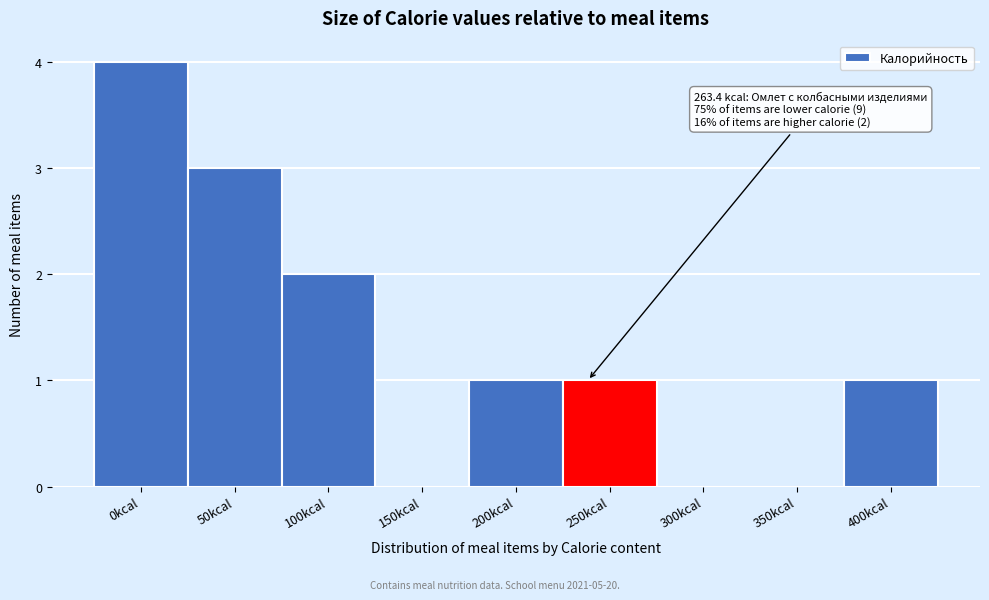

Reading left to right, what are all the values shown in this chart?

0kcal=4	50kcal=3	100kcal=2	150kcal=0	200kcal=1	250kcal=1	300kcal=0	350kcal=0	400kcal=1